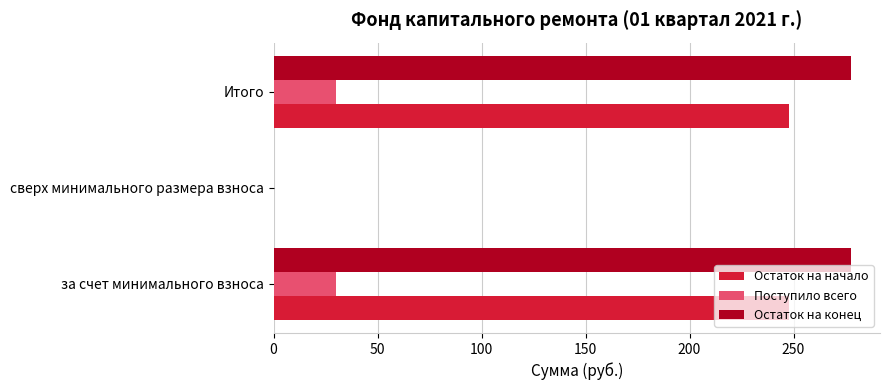

Between за счет минимального взноса and сверх минимального размера взноса, which series saw the biggest shift?

Остаток на конец